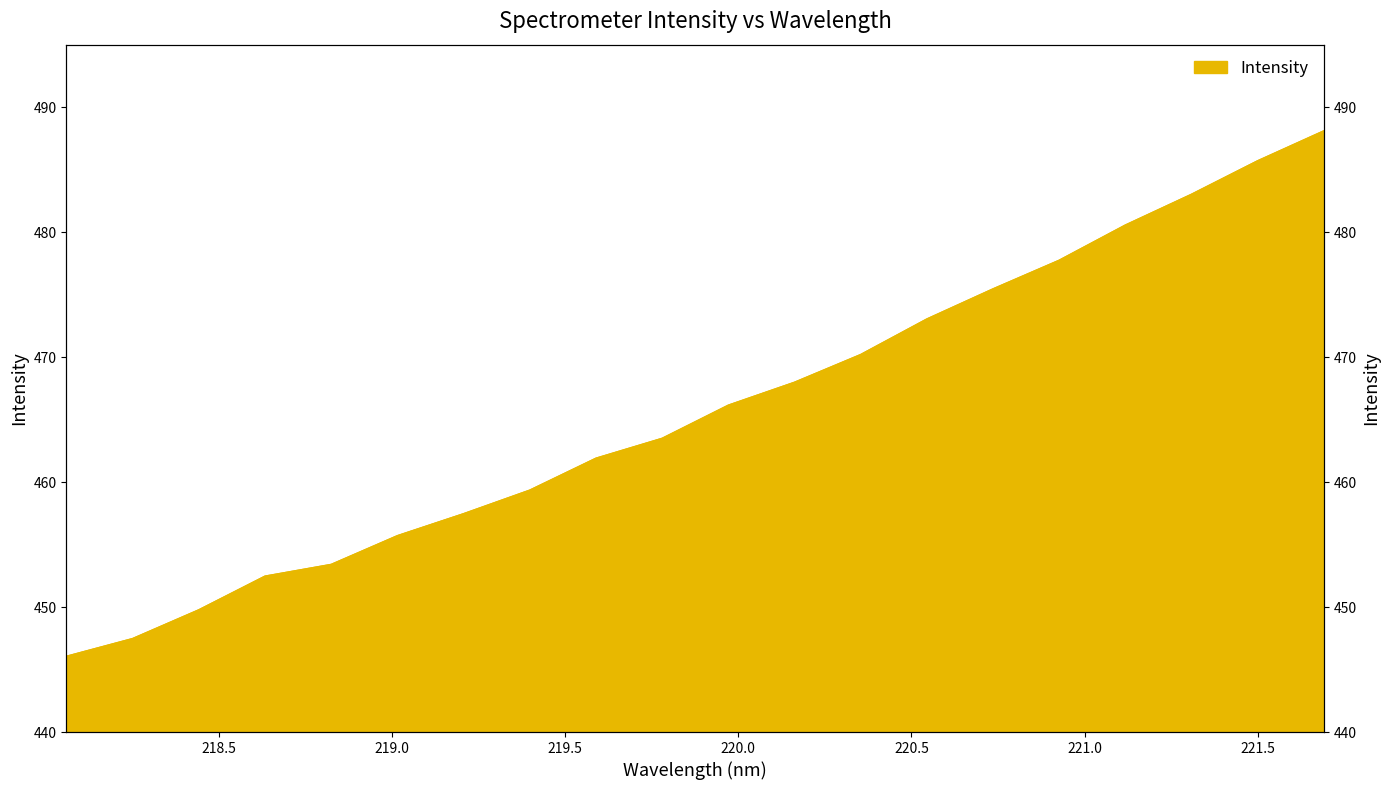

Reading left to right, extract all data points from this chart.

446.1	447.5	449.8	452.5	453.4	455.7	457.5	459.4	461.9	463.5	466.2	468.0	470.2	473.0	475.5	477.7	480.6	483.0	485.7	488.1